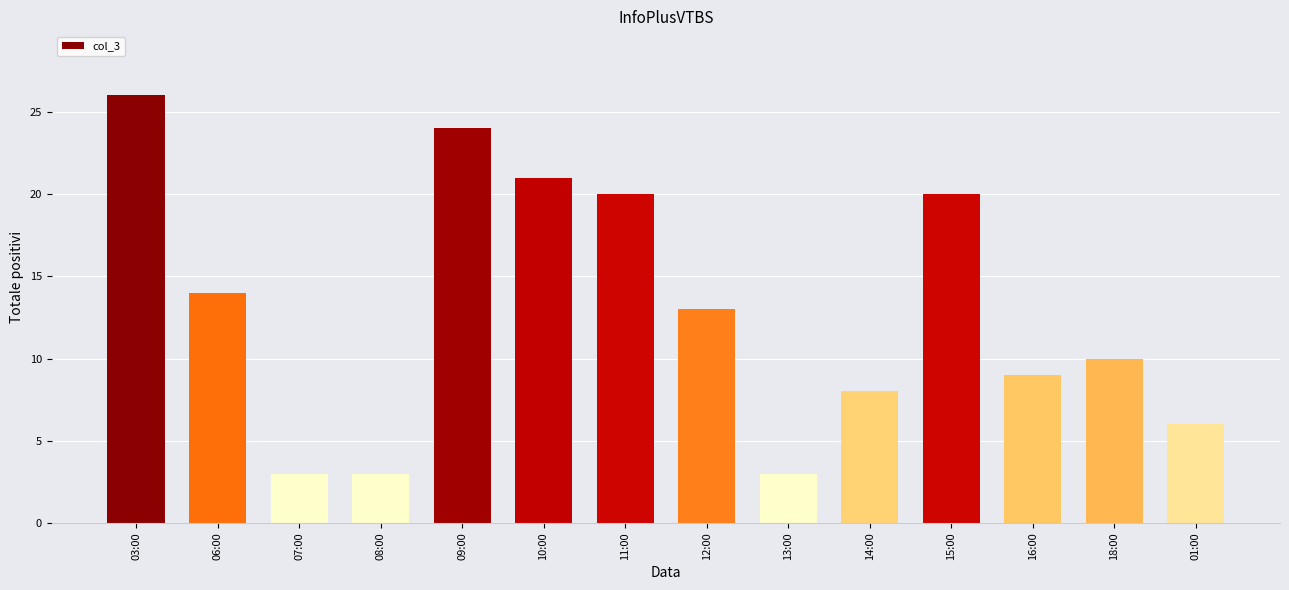

What is the change in value from 03:00 to 13:00?

-23